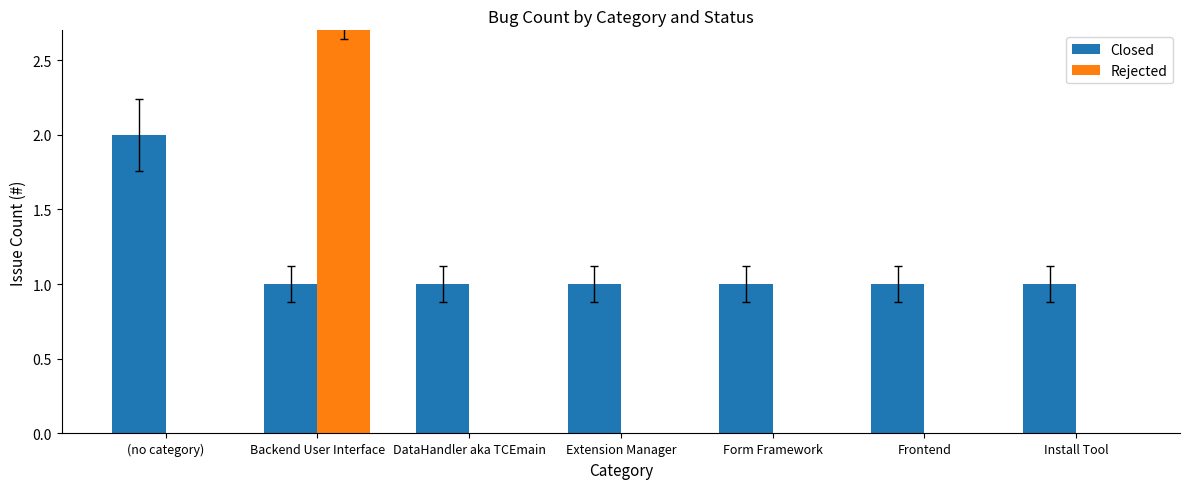

Reading right to left, list all the values displayed in this chart.

Closed: Install Tool=1	Frontend=1	Form Framework=1	Extension Manager=1	DataHandler aka TCEmain=1	Backend User Interface=1	(no category)=2
Rejected: Install Tool=0	Frontend=0	Form Framework=0	Extension Manager=0	DataHandler aka TCEmain=0	Backend User Interface=3	(no category)=0